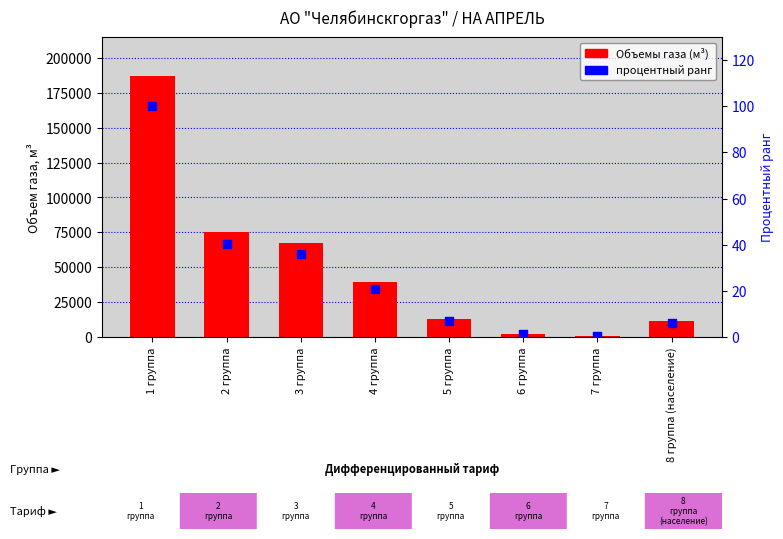

At which category is the sum across all series the highest?

1 группа